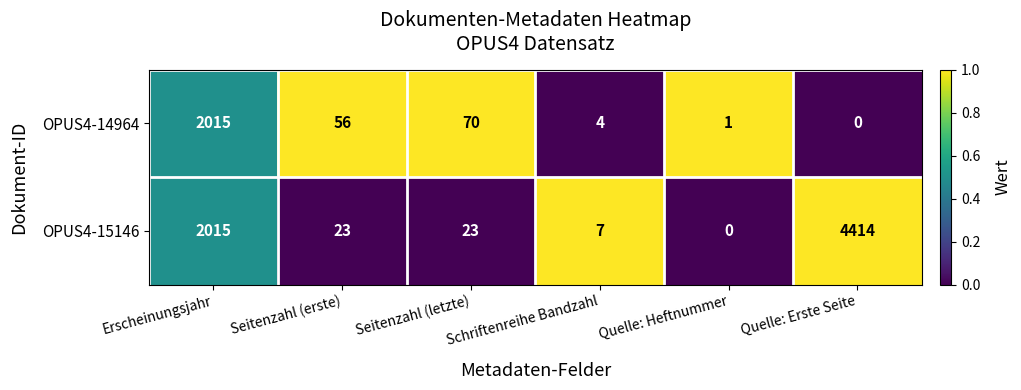

The OPUS4-14964 series shows -611 at Quelle: Erste Seite. True or false?

False